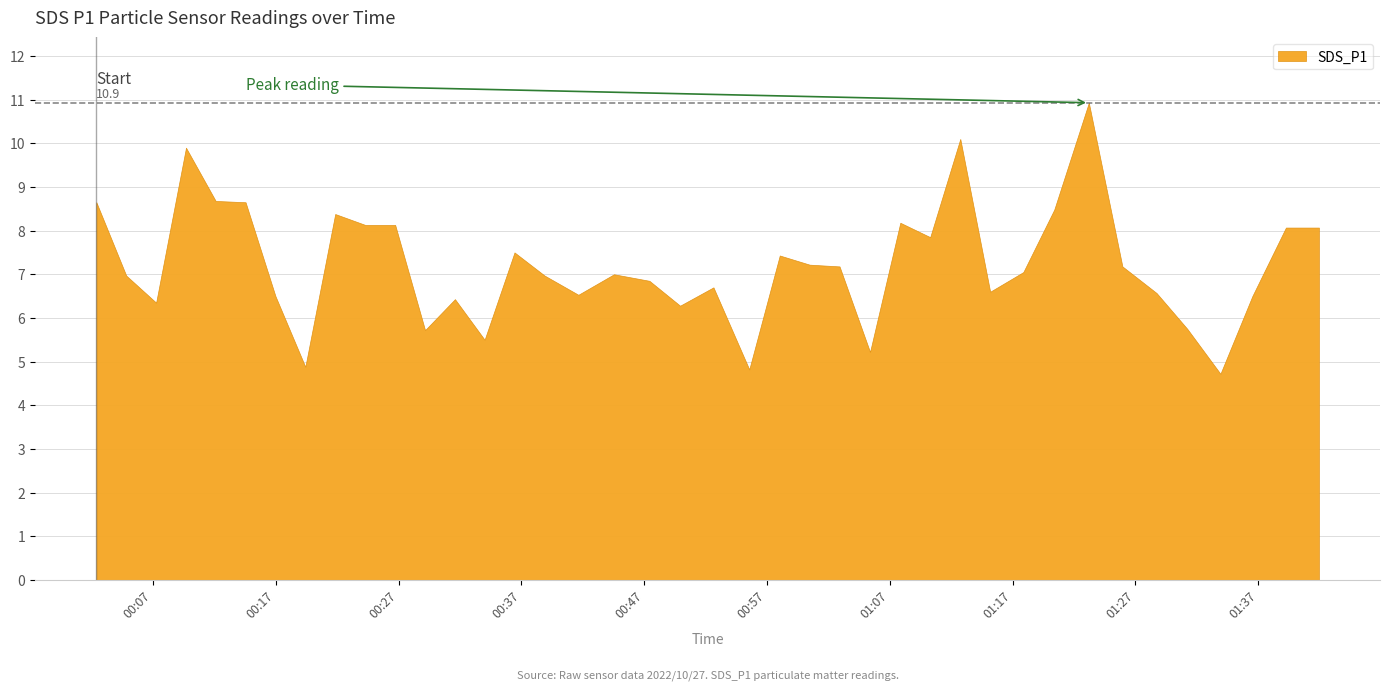

What is the label of the 3rd point from the left?

2022/10/27 00:07:15